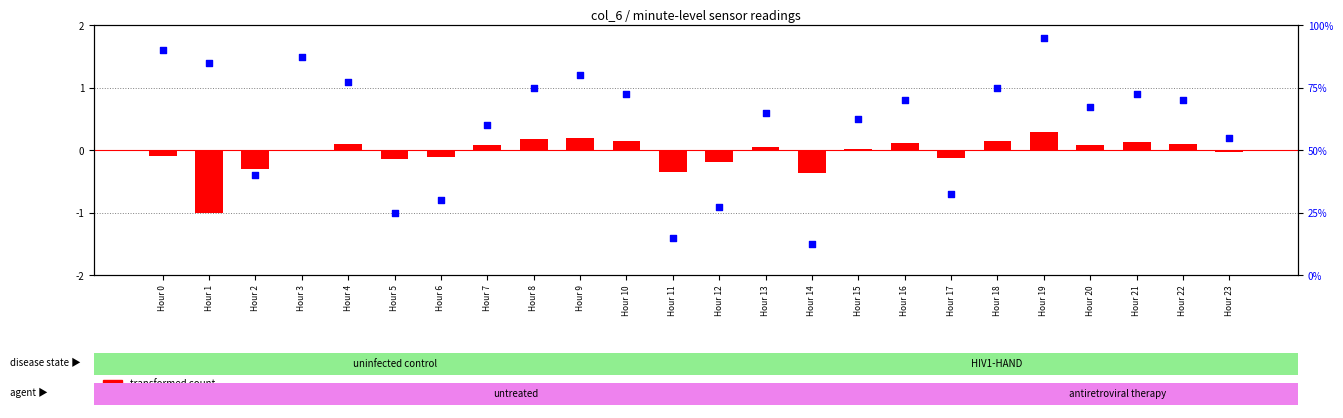

At which category is the sum across all series the highest?

Hour 19